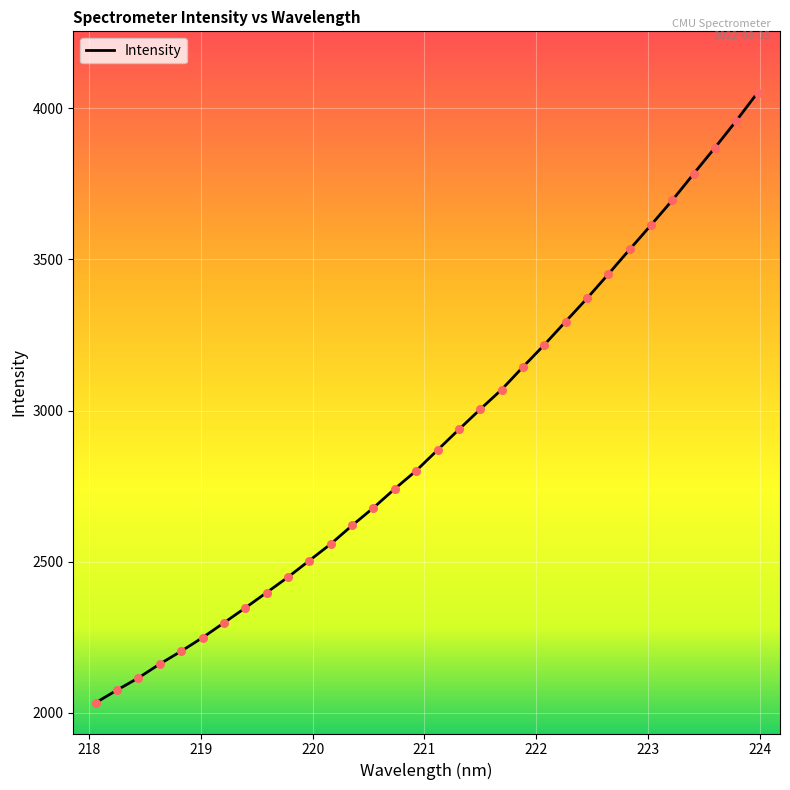

What is the difference between the maximum and minimum values?

2017.9